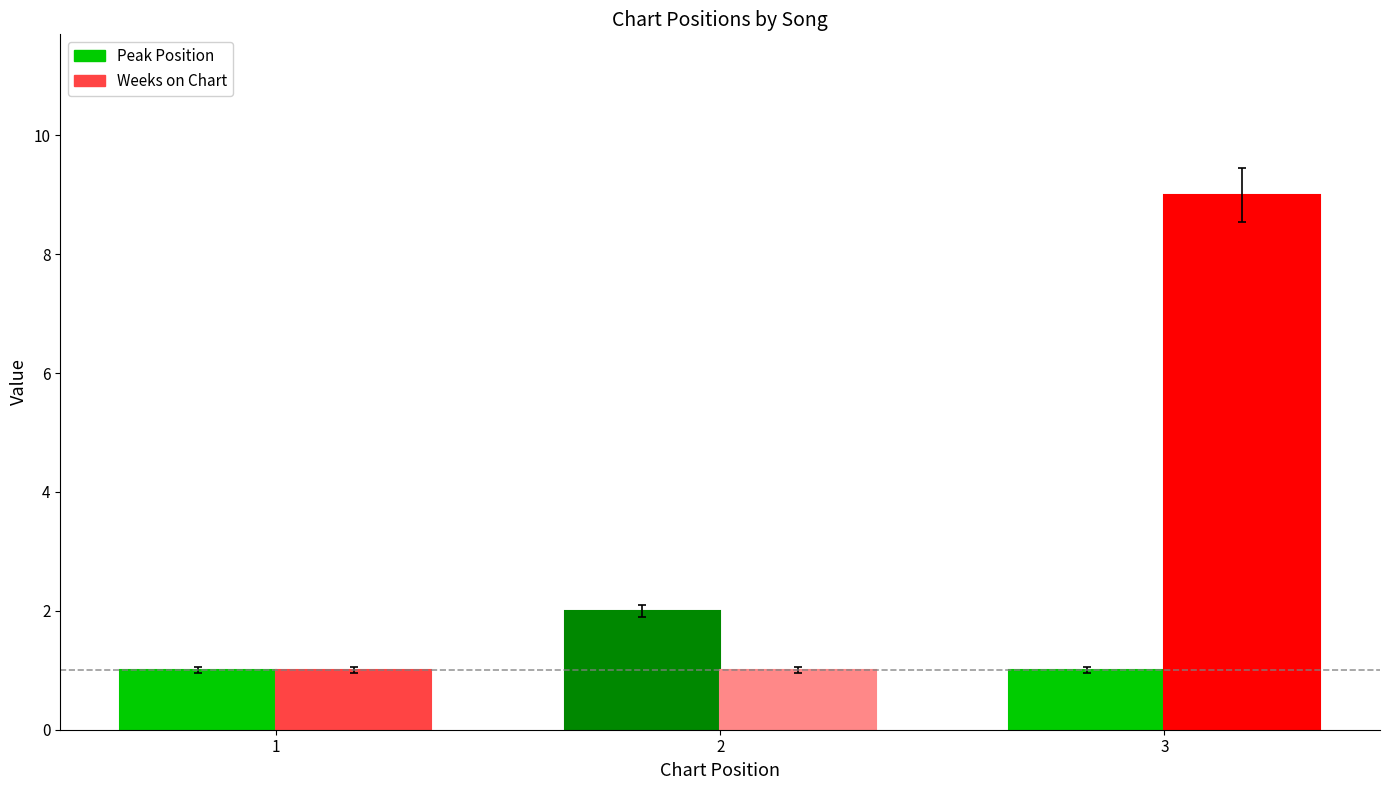

Count the Weeks on Chart values in the range 1 to 9.

3